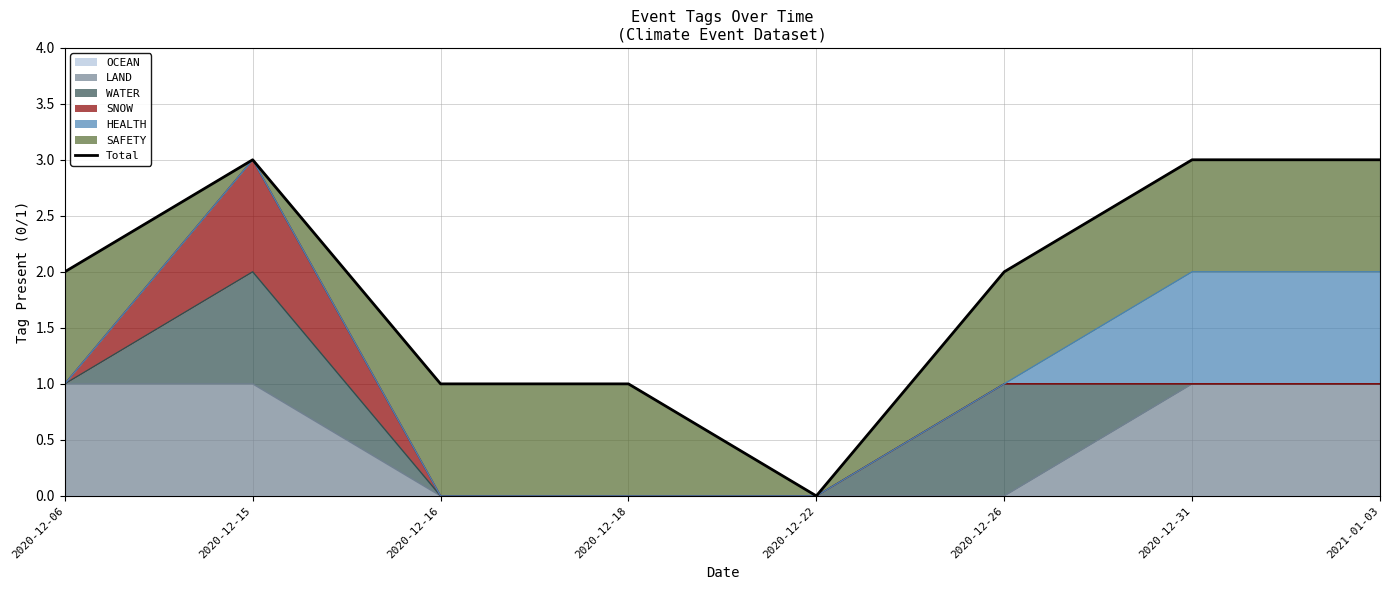

Count the number of values greater than 2.

3